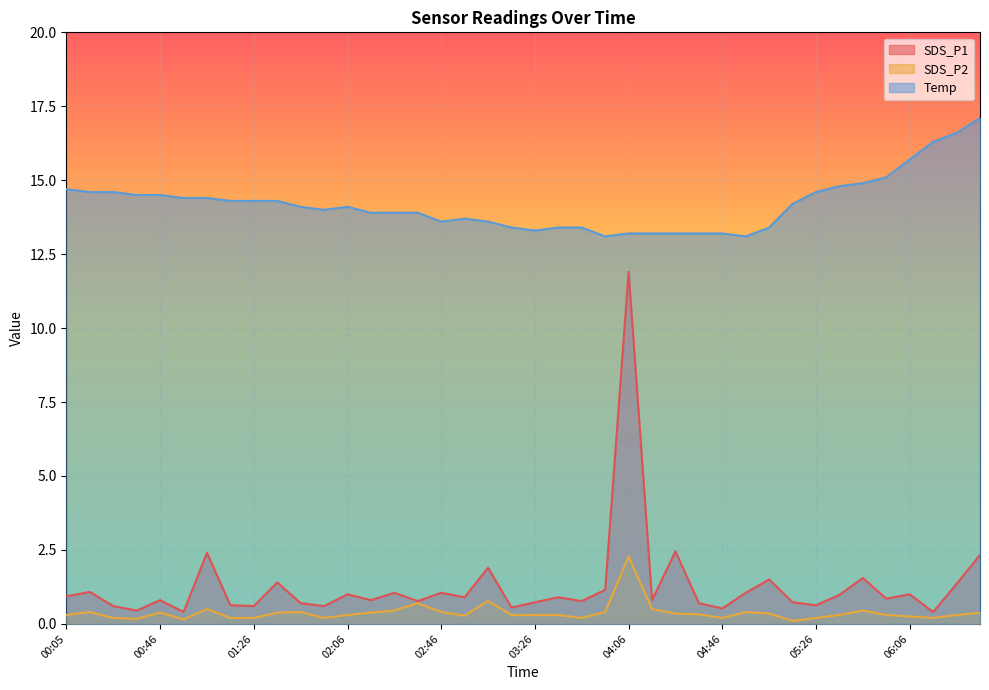

Is it true that Temp equals 14.5 at 00:46?

True